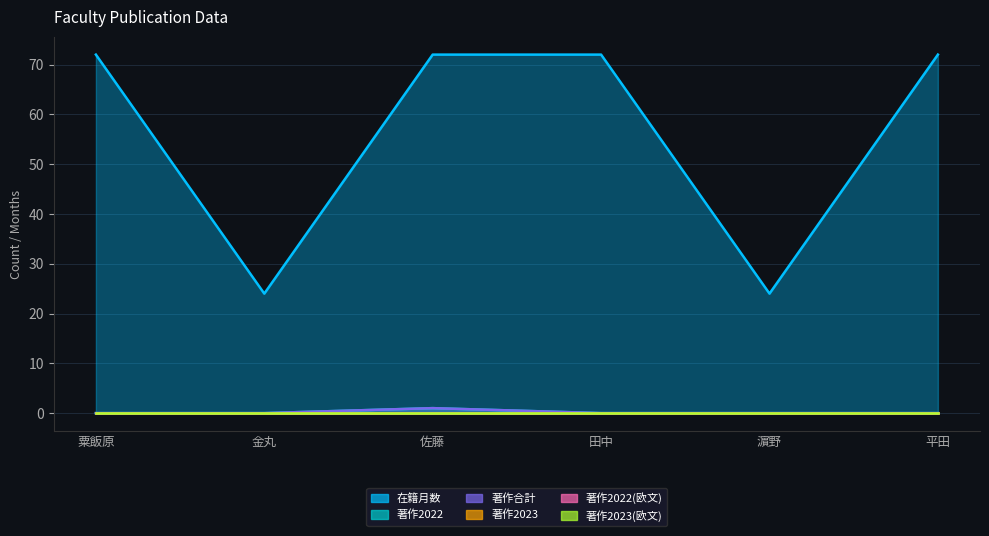

Where is 著作2022 nearest to the value 0?

粟飯原